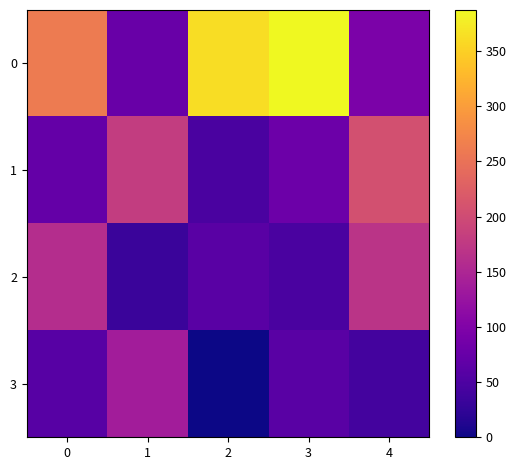

Reading left to right, list all the values displayed in this chart.

0: 0=261.0	1=77.0	2=361.7	3=387.3	4=94.8
1: 0=72.0	1=180.7	2=47.0	3=79.5	4=207.1
2: 0=159.0	1=33.0	2=62.0	3=47.0	4=168.4
3: 0=60.0	1=137.2	2=0.0	3=62.0	4=41.3